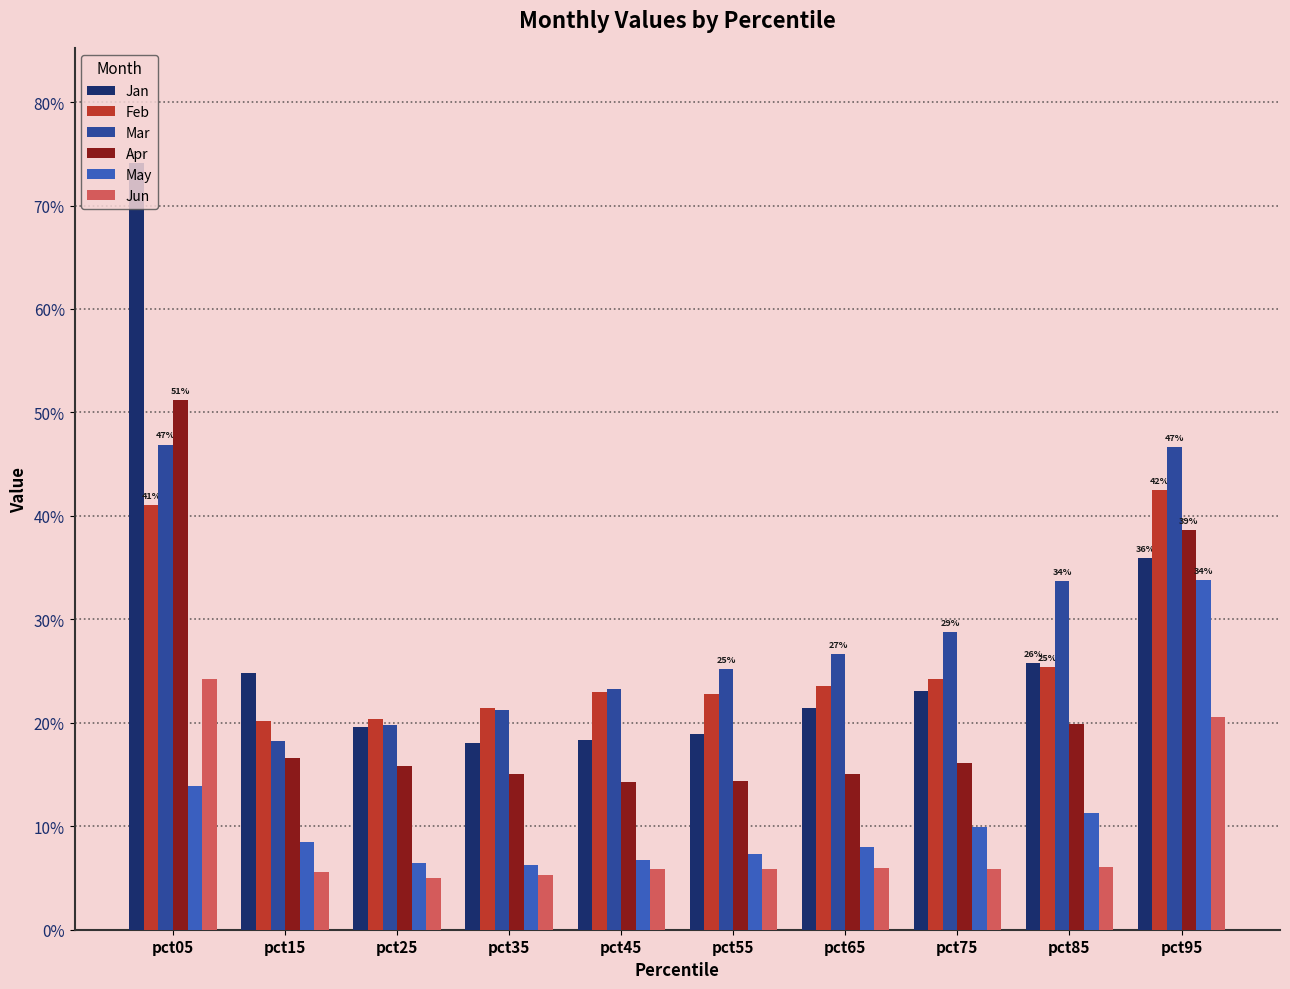

Reading left to right, what are all the values shown in this chart?

Jan: 0.7	0.2	0.2	0.2	0.2	0.2	0.2	0.2	0.3	0.4
Feb: 0.4	0.2	0.2	0.2	0.2	0.2	0.2	0.2	0.3	0.4
Mar: 0.5	0.2	0.2	0.2	0.2	0.3	0.3	0.3	0.3	0.5
Apr: 0.5	0.2	0.2	0.2	0.1	0.1	0.2	0.2	0.2	0.4
May: 0.1	0.1	0.1	0.1	0.1	0.1	0.1	0.1	0.1	0.3
Jun: 0.2	0.1	0.0	0.1	0.1	0.1	0.1	0.1	0.1	0.2